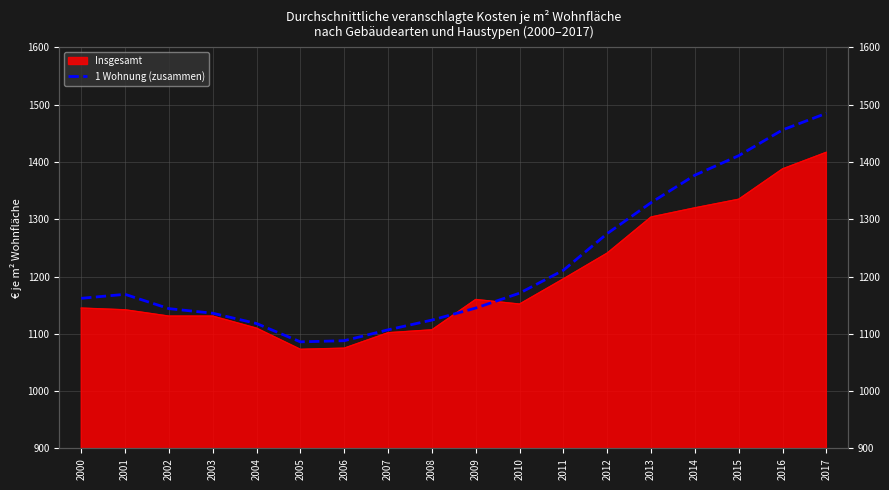

What is the value of the 8th point from the left?

1107